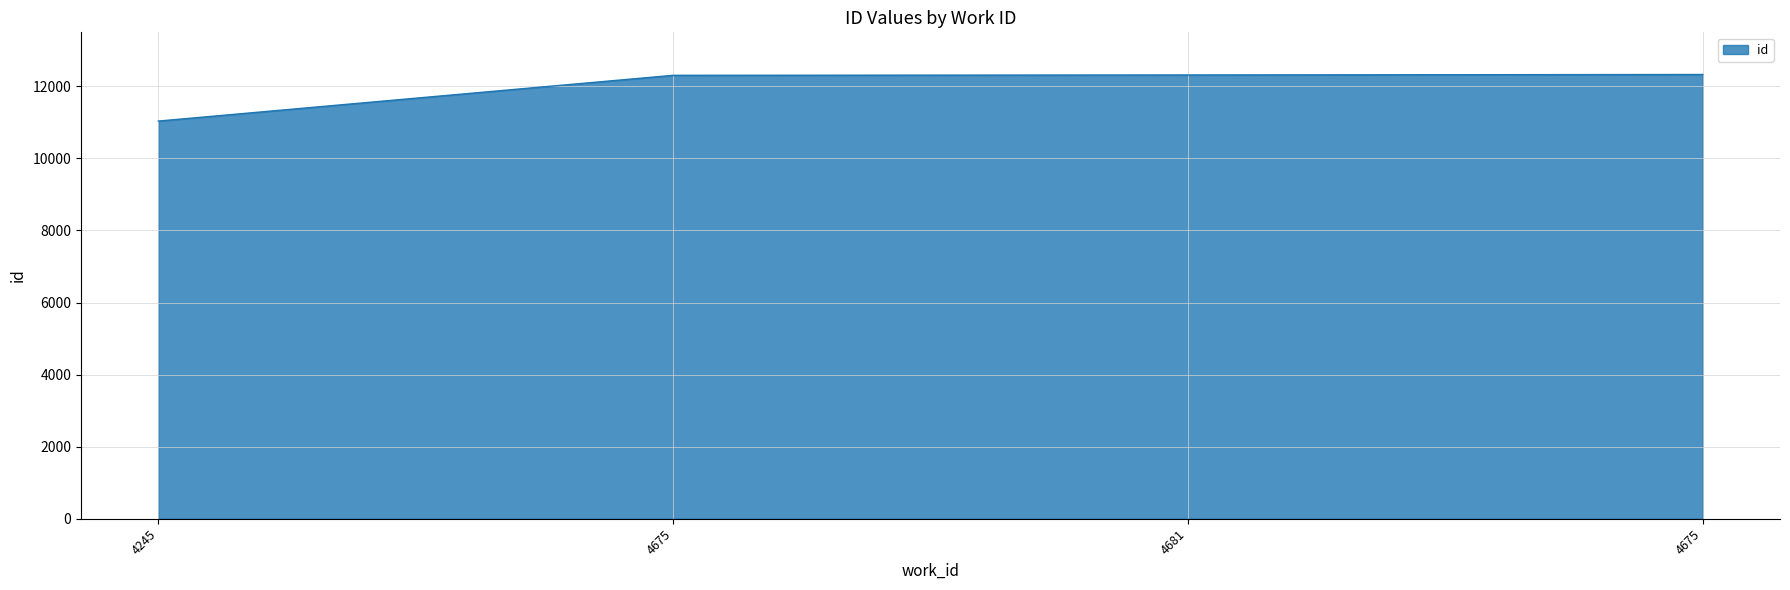

Reading left to right, list all the values displayed in this chart.

4245=11037	4675=12307	4681=12317	4675=12330